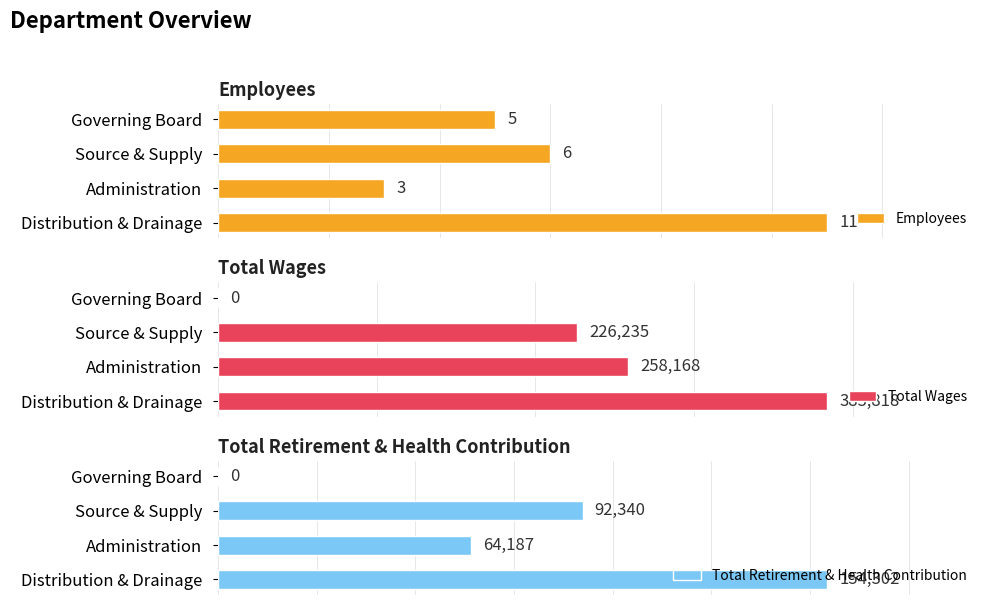

What is the sum of all Employees values?

25